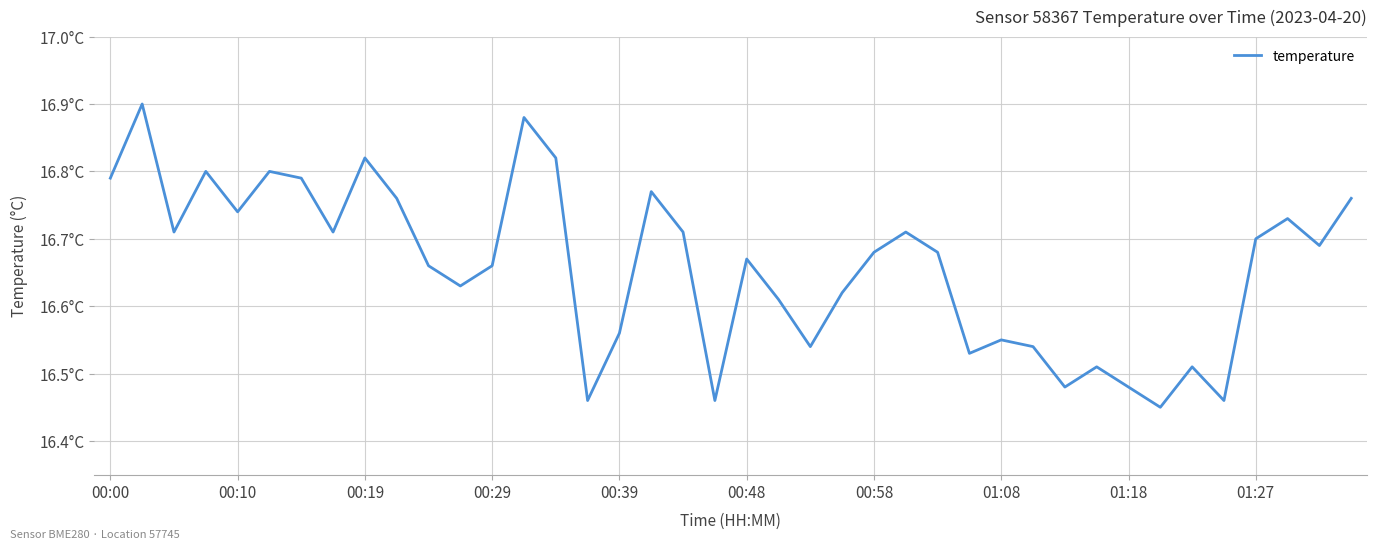

Does the chart have visible grid lines?

Yes